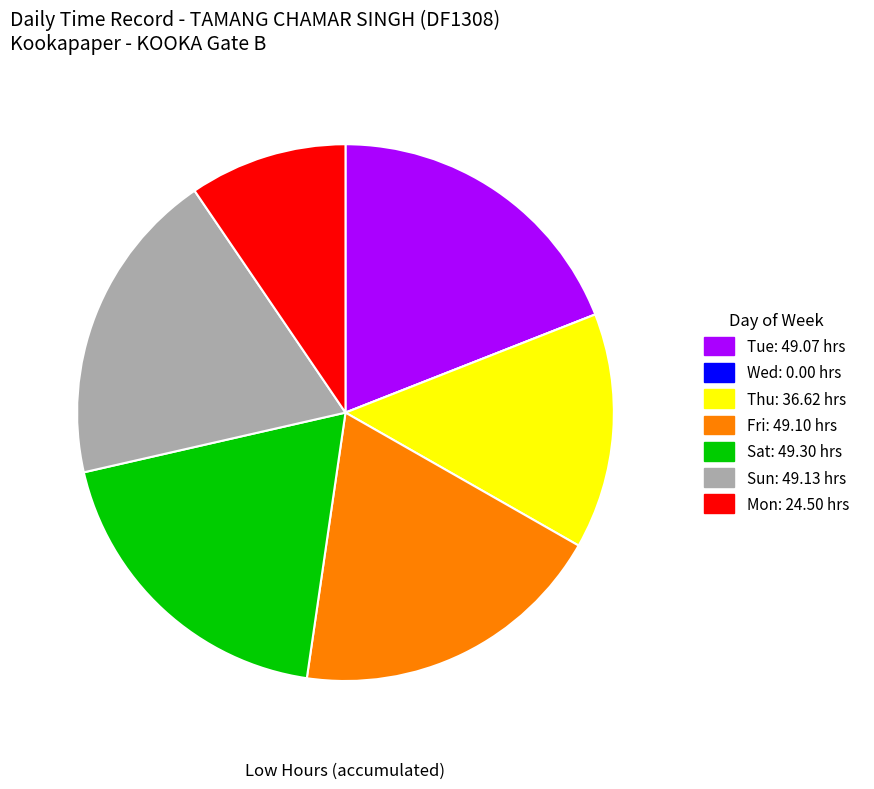

Is there any slice that represents more than half of the pie?

No